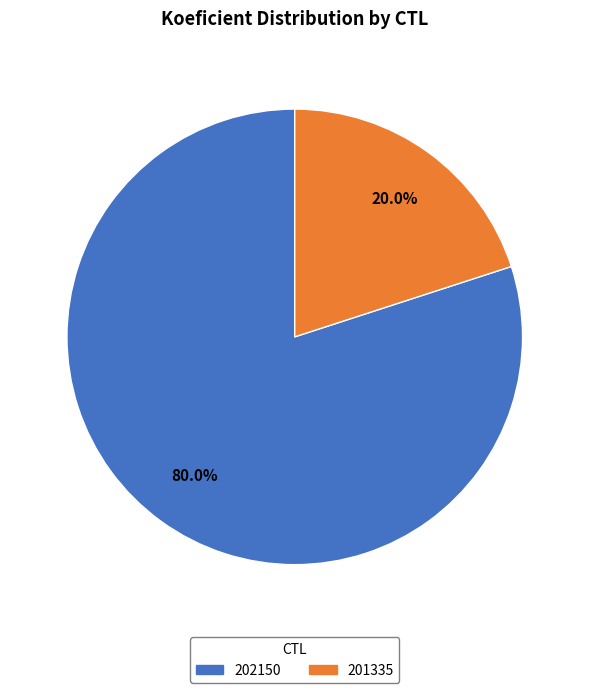

Between 201335 and 202150, which is larger?

202150